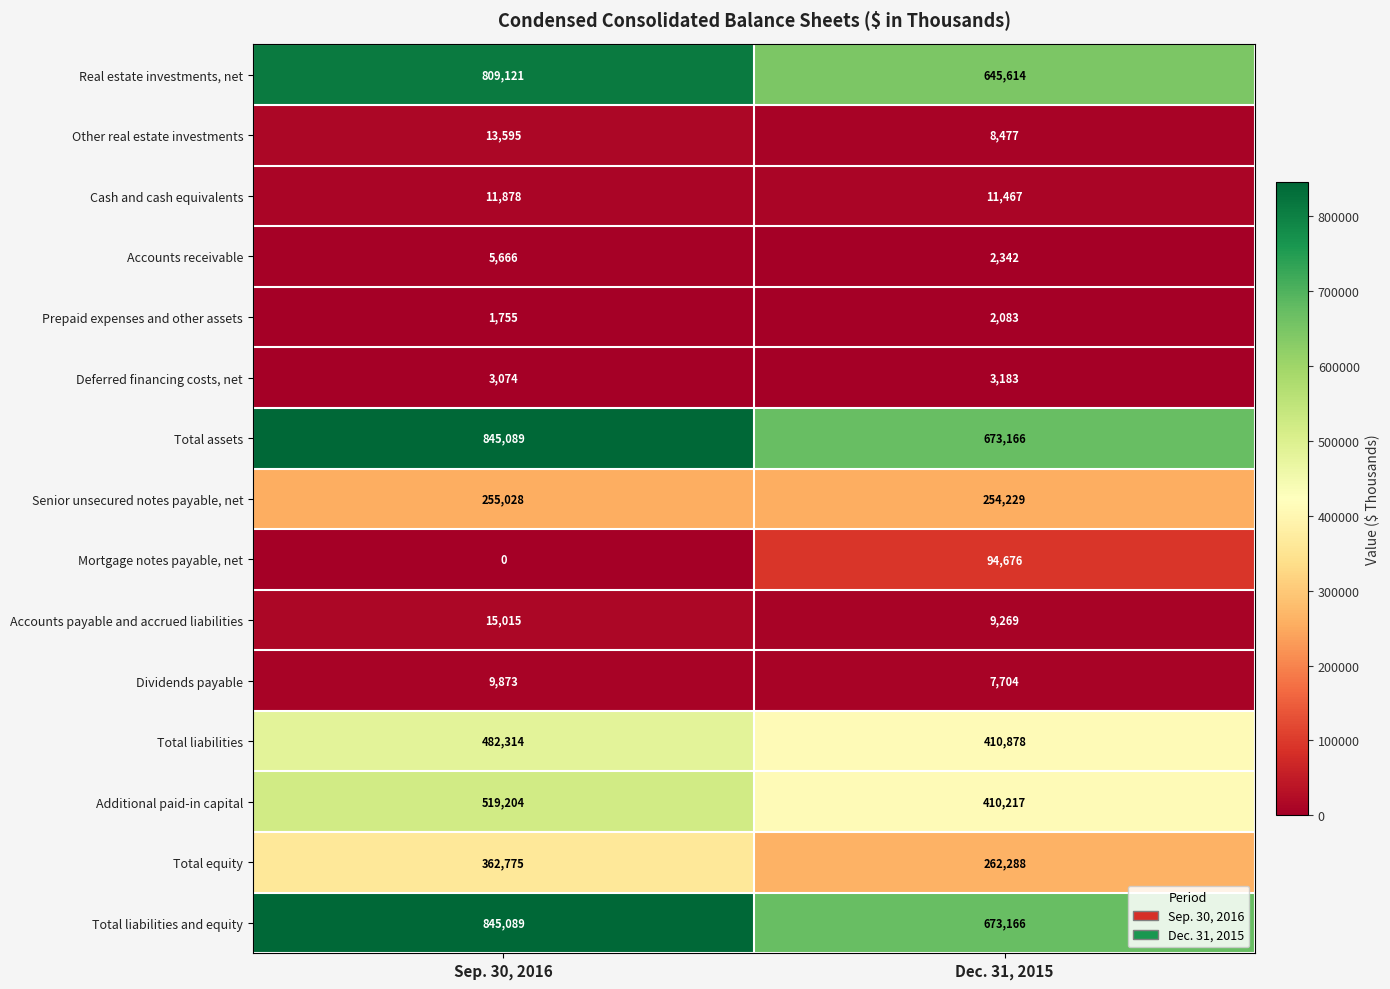

True or false: Prepaid expenses and other assets has a value of 3364 at Dec. 31, 2015.

False